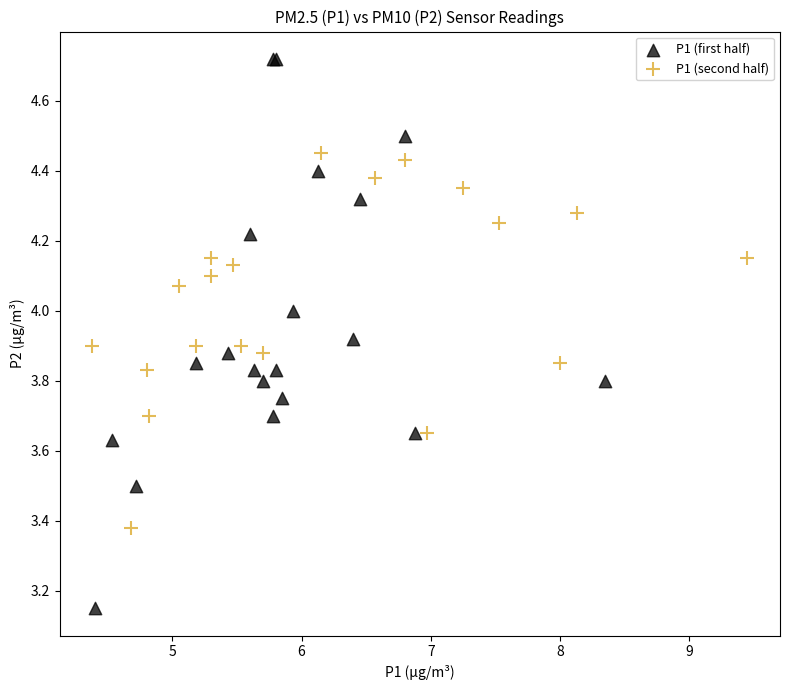

What are all the series names shown in the legend?

P1 (first half), P1 (second half)